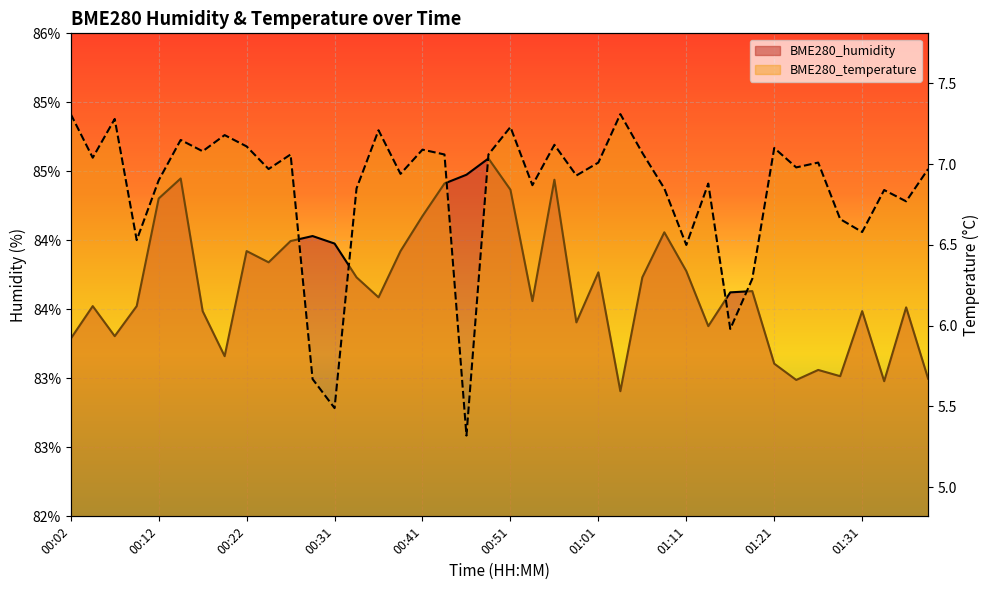

Read the BME280_temperature value at 00:46.

5.3